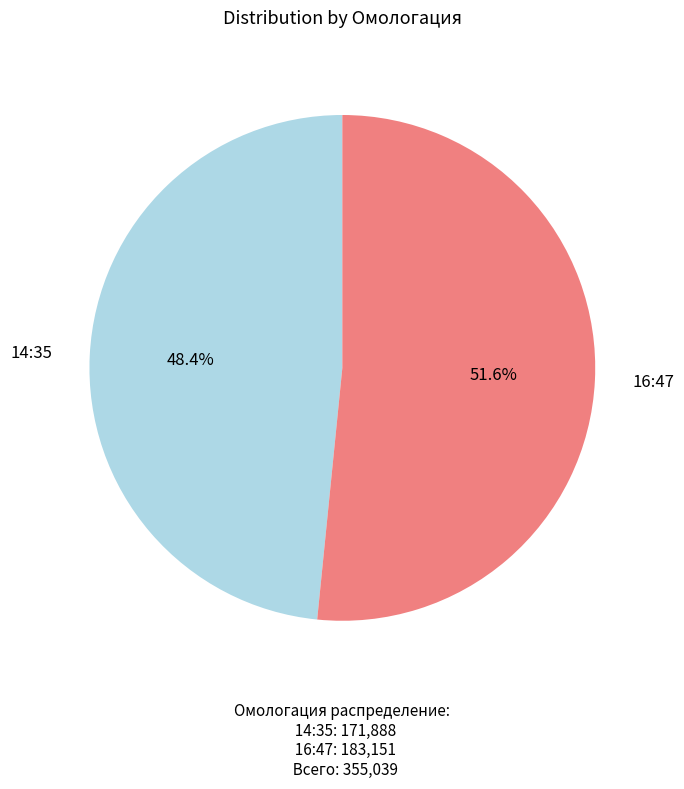

Is there a majority slice in this chart?

Yes